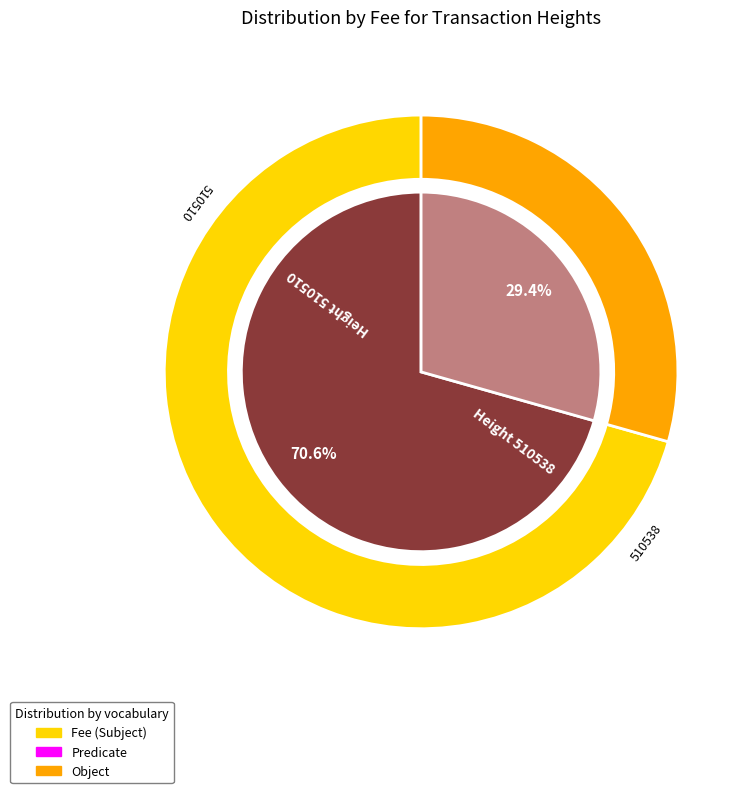

The 510538 slice represents 71% of the pie. True or false?

True